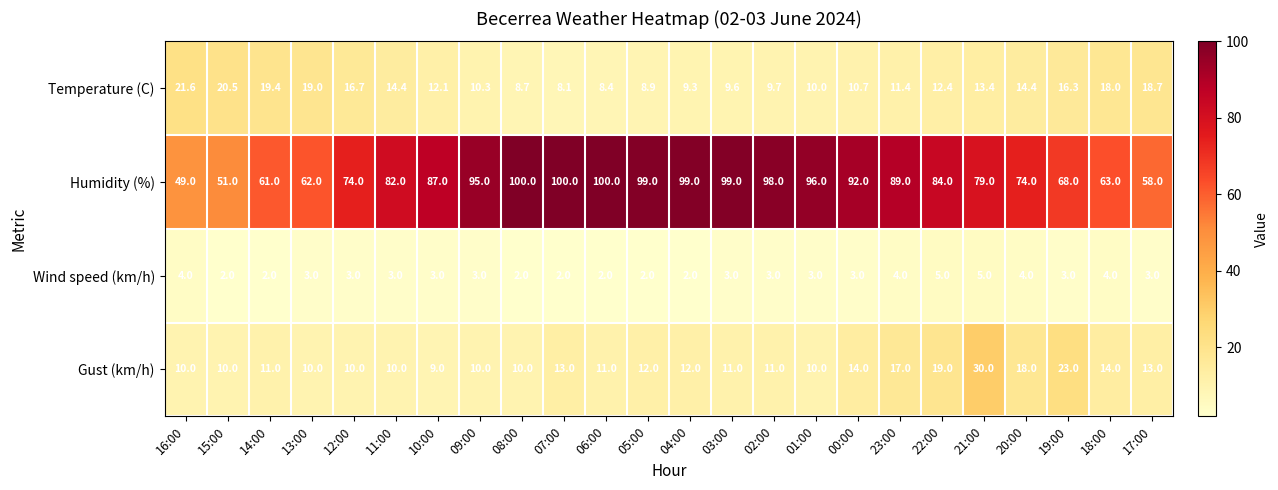

What is the smallest value displayed?

2.0